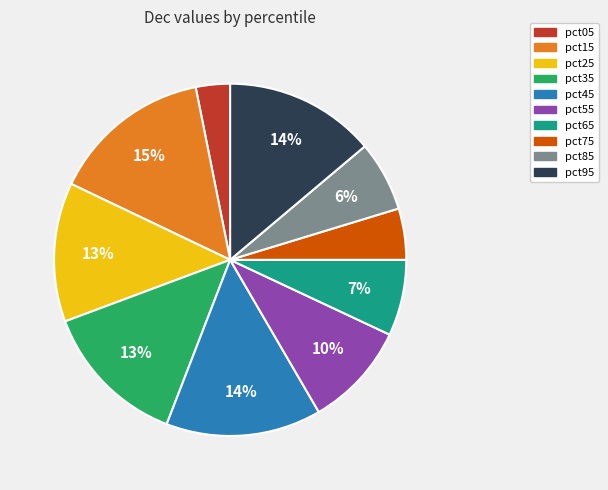

What is the largest slice in the pie chart?

pct15